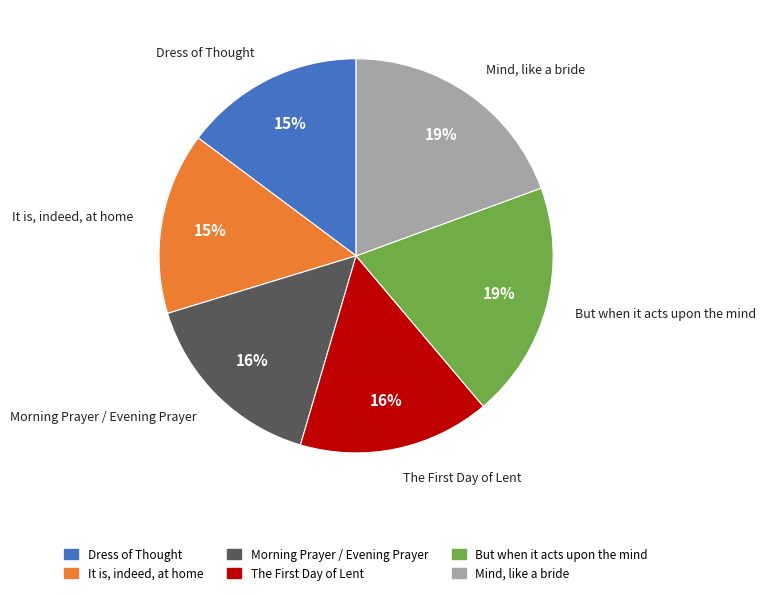

What percentage is the It is, indeed, at home slice, to the nearest percent?

15%